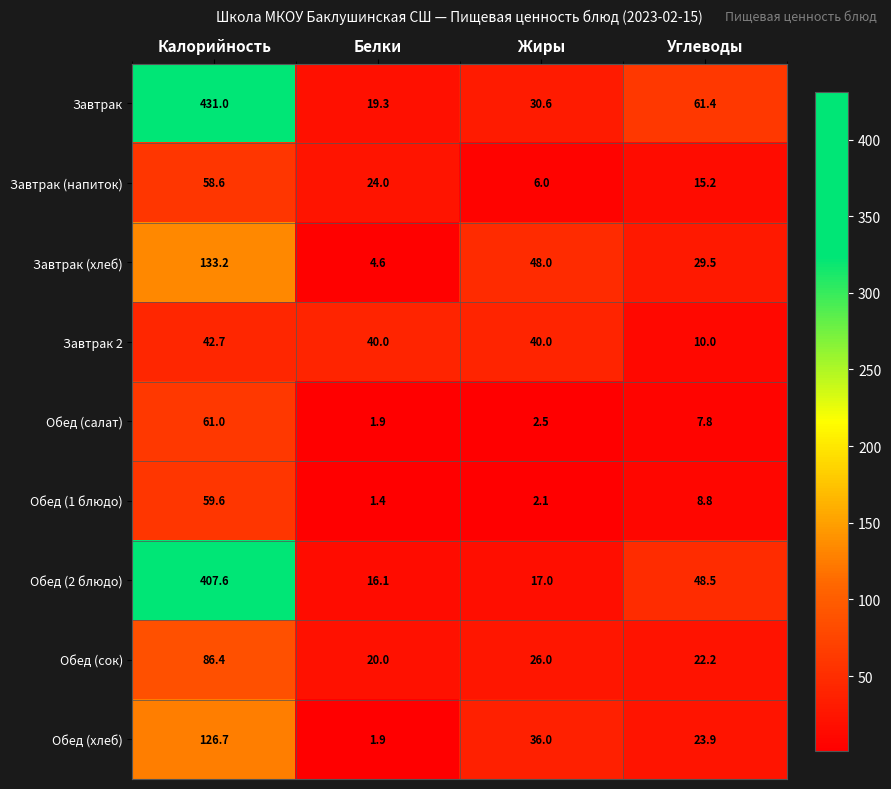

Which category has the lowest value in the Обед (хлеб) series?

Белки